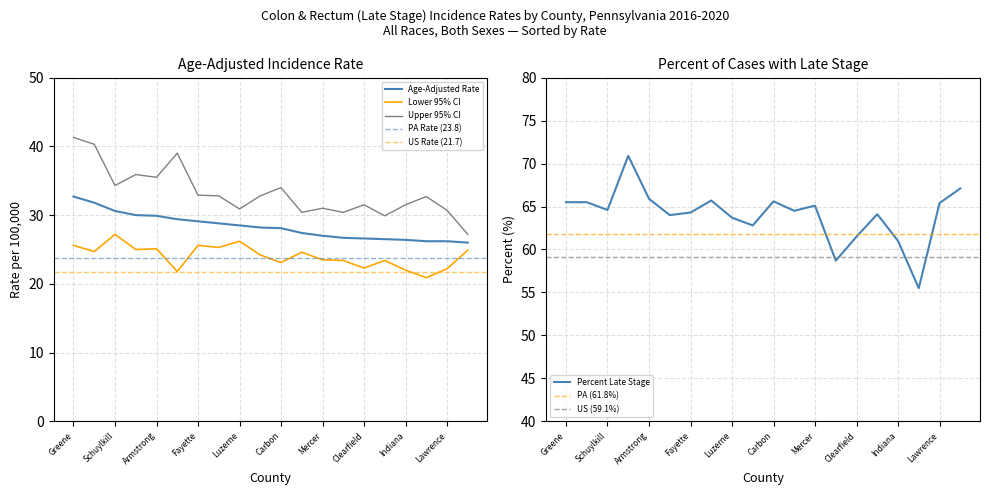

Reading left to right, list all the values displayed in this chart.

Age-Adjusted Rate: Greene=32.7	Clarion=31.8	Schuylkill=30.6	Columbia=30.0	Armstrong=29.9	Wyoming=29.4	Fayette=29.1	Blair=28.8	Luzerne=28.5	Northumberland=28.2	Carbon=28.1	Washington=27.4	Mercer=27.0	Cambria=26.7	Clearfield=26.6	Monroe=26.5	Indiana=26.4	Bedford=26.2	Lawrence=26.2	Allegheny=26.0
Lower 95% CI: Greene=25.6	Clarion=24.7	Schuylkill=27.2	Columbia=25.0	Armstrong=25.1	Wyoming=21.8	Fayette=25.6	Blair=25.3	Luzerne=26.2	Northumberland=24.2	Carbon=23.1	Washington=24.6	Mercer=23.5	Cambria=23.4	Clearfield=22.3	Monroe=23.4	Indiana=22.0	Bedford=20.9	Lawrence=22.2	Allegheny=24.9
Upper 95% CI: Greene=41.3	Clarion=40.3	Schuylkill=34.3	Columbia=35.9	Armstrong=35.5	Wyoming=39.0	Fayette=32.9	Blair=32.8	Luzerne=30.9	Northumberland=32.8	Carbon=34.0	Washington=30.4	Mercer=31.0	Cambria=30.4	Clearfield=31.5	Monroe=29.9	Indiana=31.5	Bedford=32.7	Lawrence=30.7	Allegheny=27.2
Percent Late Stage: Greene=65.5	Clarion=65.5	Schuylkill=64.6	Columbia=70.9	Armstrong=65.9	Wyoming=64.0	Fayette=64.3	Blair=65.7	Luzerne=63.7	Northumberland=62.8	Carbon=65.6	Washington=64.5	Mercer=65.1	Cambria=58.7	Clearfield=61.5	Monroe=64.1	Indiana=61.0	Bedford=55.5	Lawrence=65.4	Allegheny=67.1